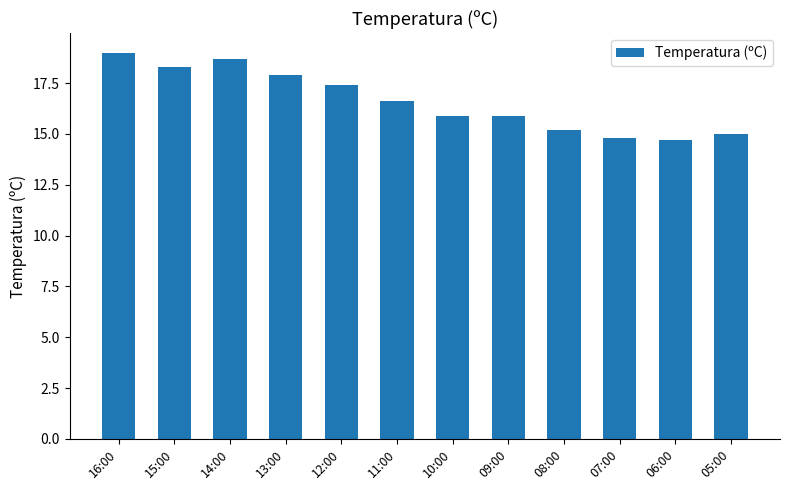

What is the difference between the second highest and second lowest values?

3.9